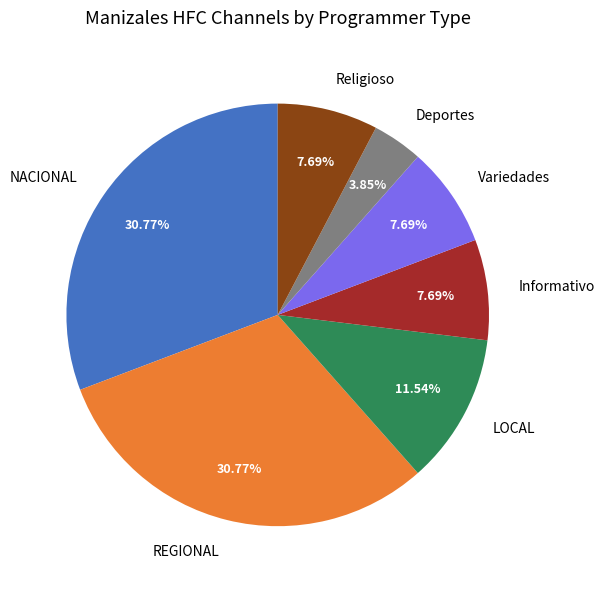

Is it true that Religioso is 8% of the pie?

True